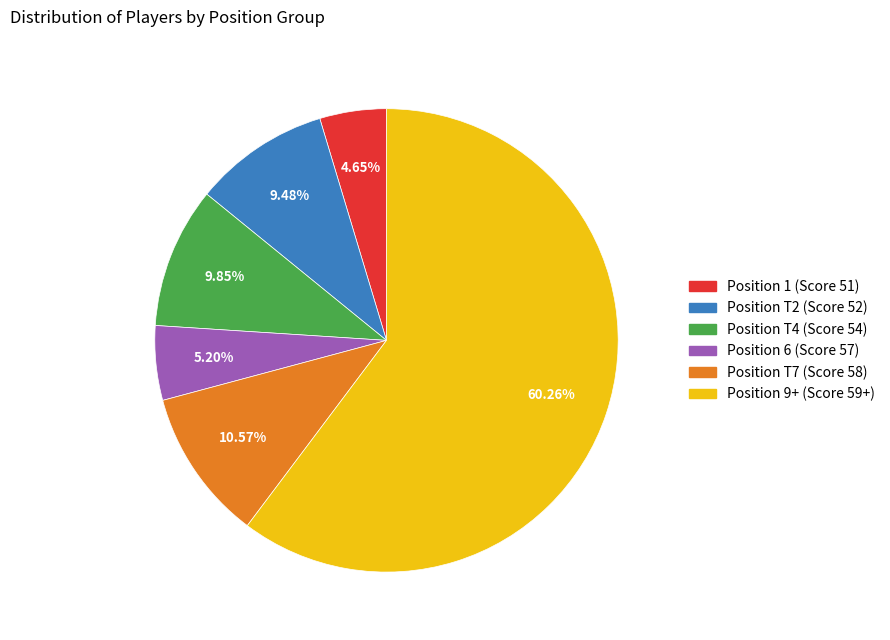

Is there a majority slice in this chart?

Yes